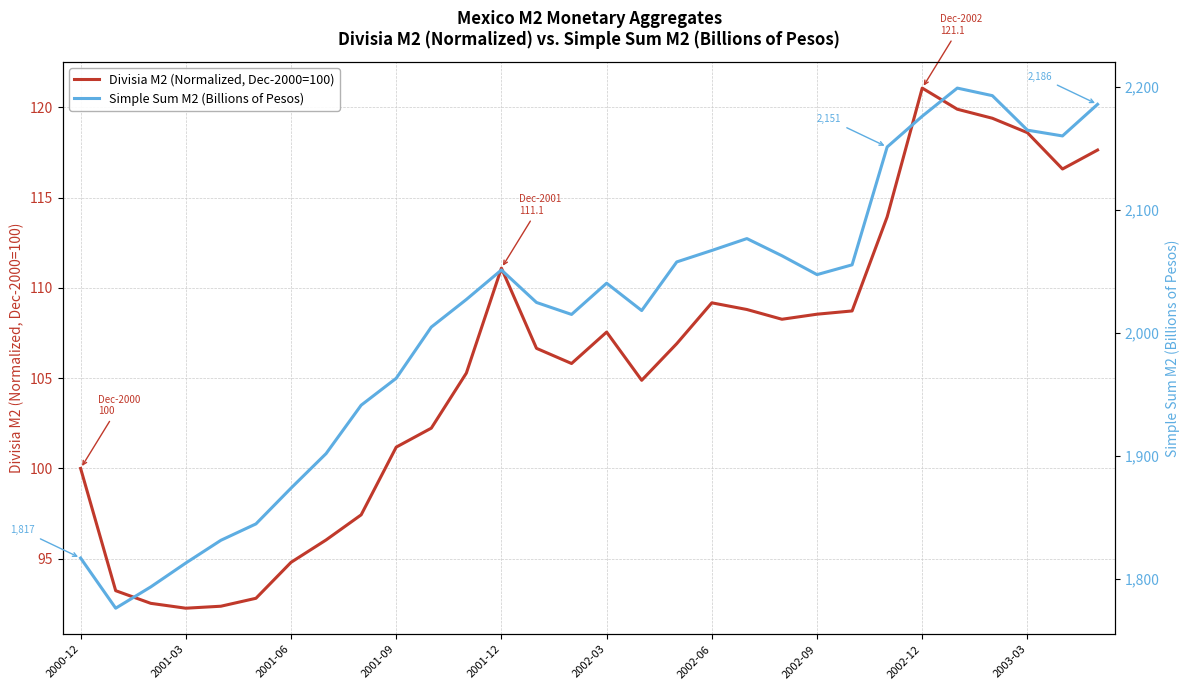

What is the minimum value shown in the chart?

92.3